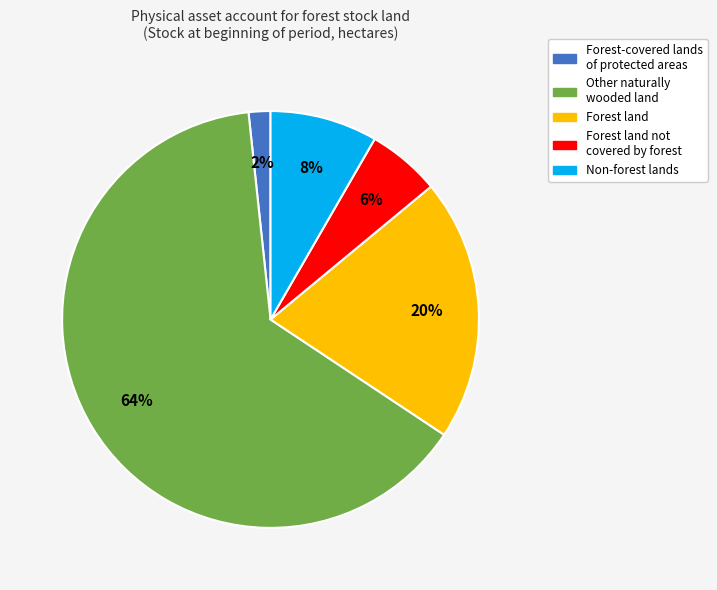

What is the smallest slice in the pie chart?

Forest-covered lands of protected areas